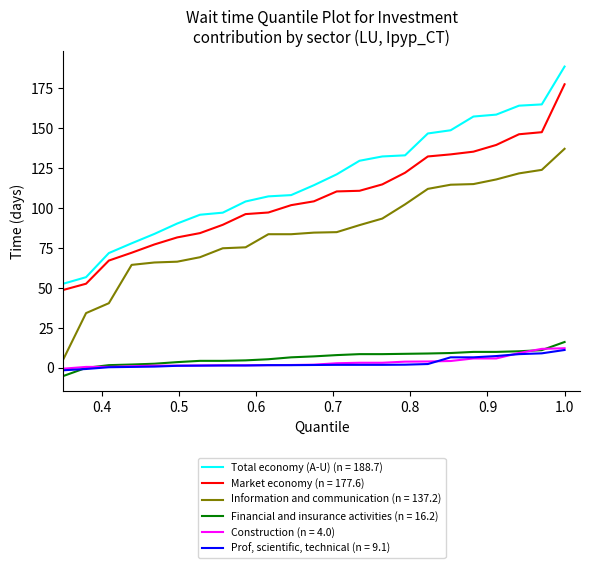

How many lines are shown in the chart?

6